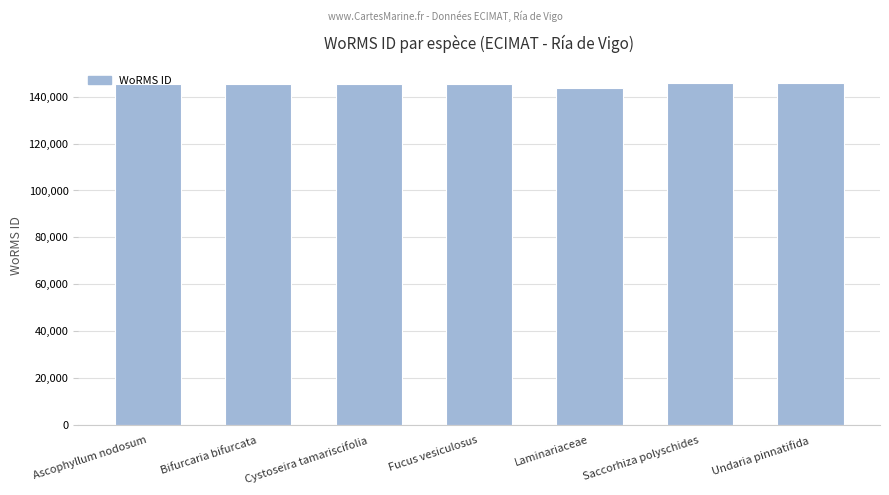

What is the label of the 5th bar from the right?

Cystoseira tamariscifolia